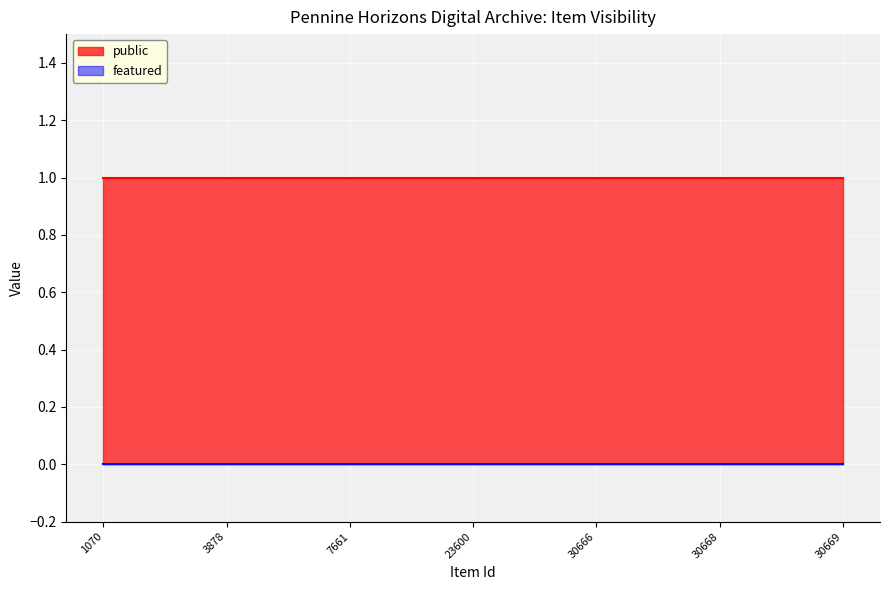

Which series has the largest total across all categories?

public